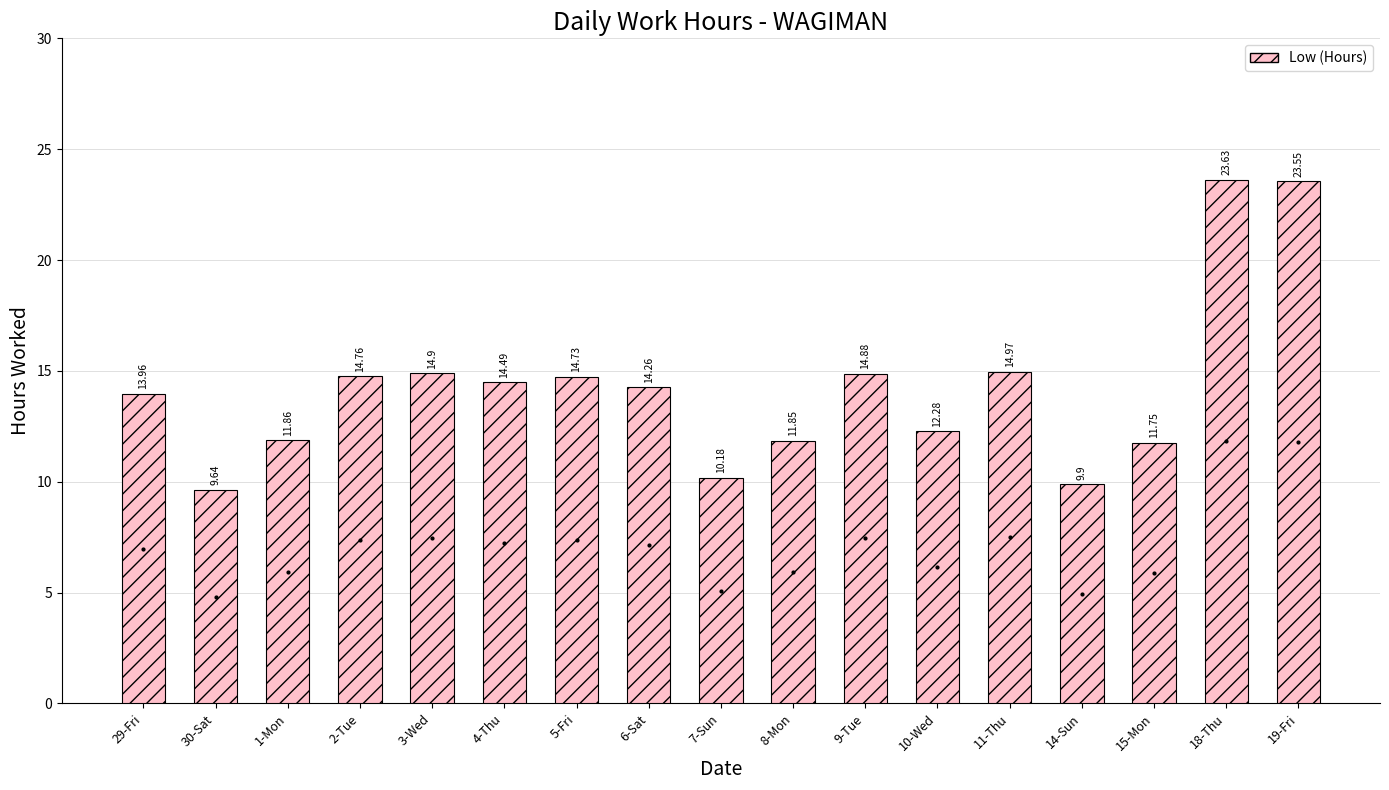

What is the approximate value at 4-Thu?

14.5